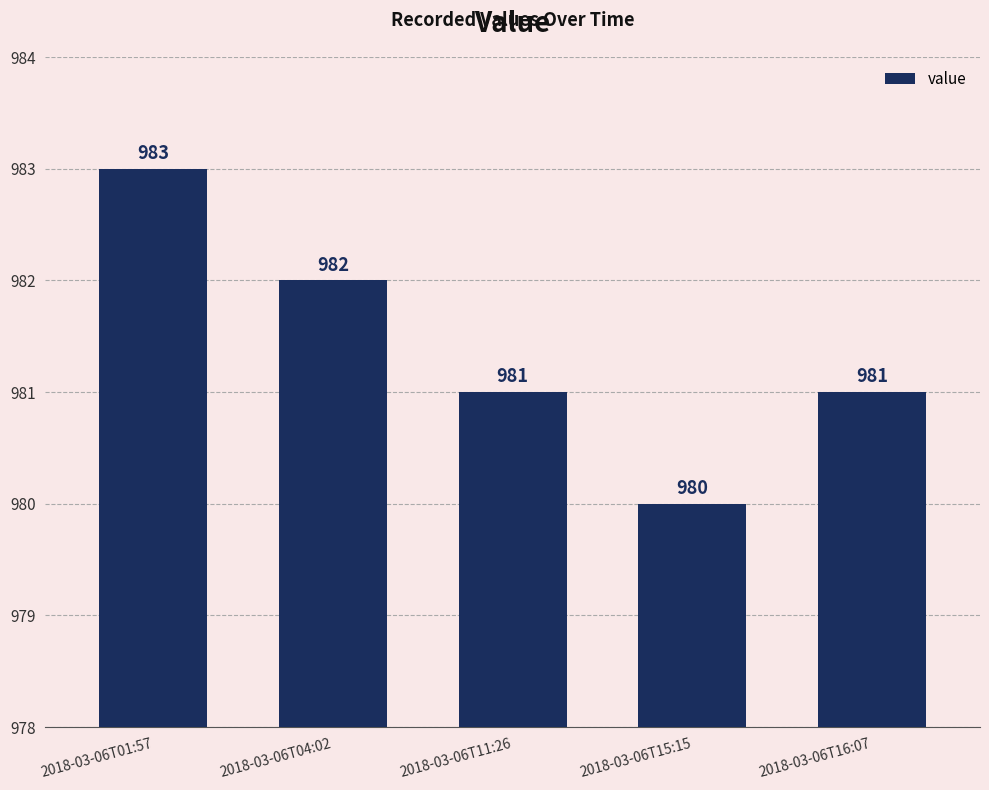

What is the greatest value displayed?

983